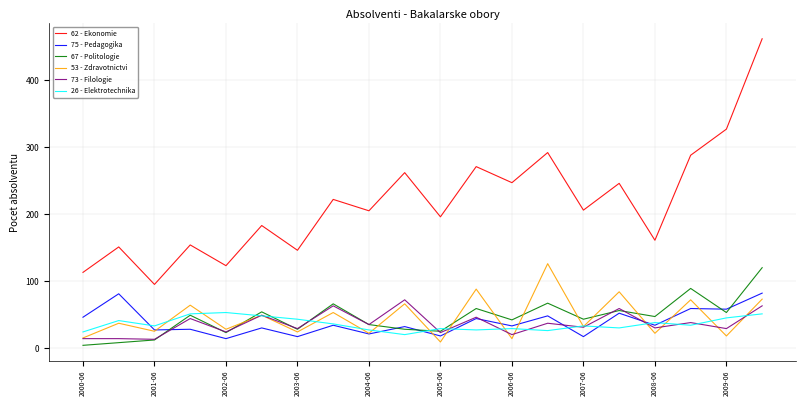

True or false: 73 - Filologie and 62 - Ekonomie cross at least once.

False